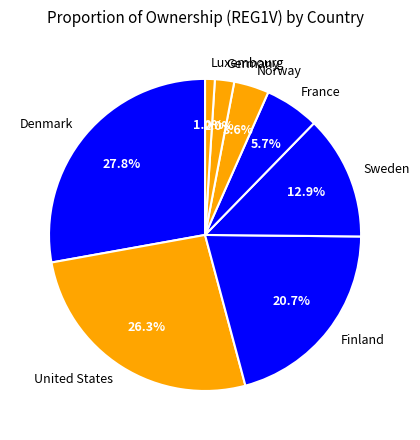

How many segments does this pie chart have?

8